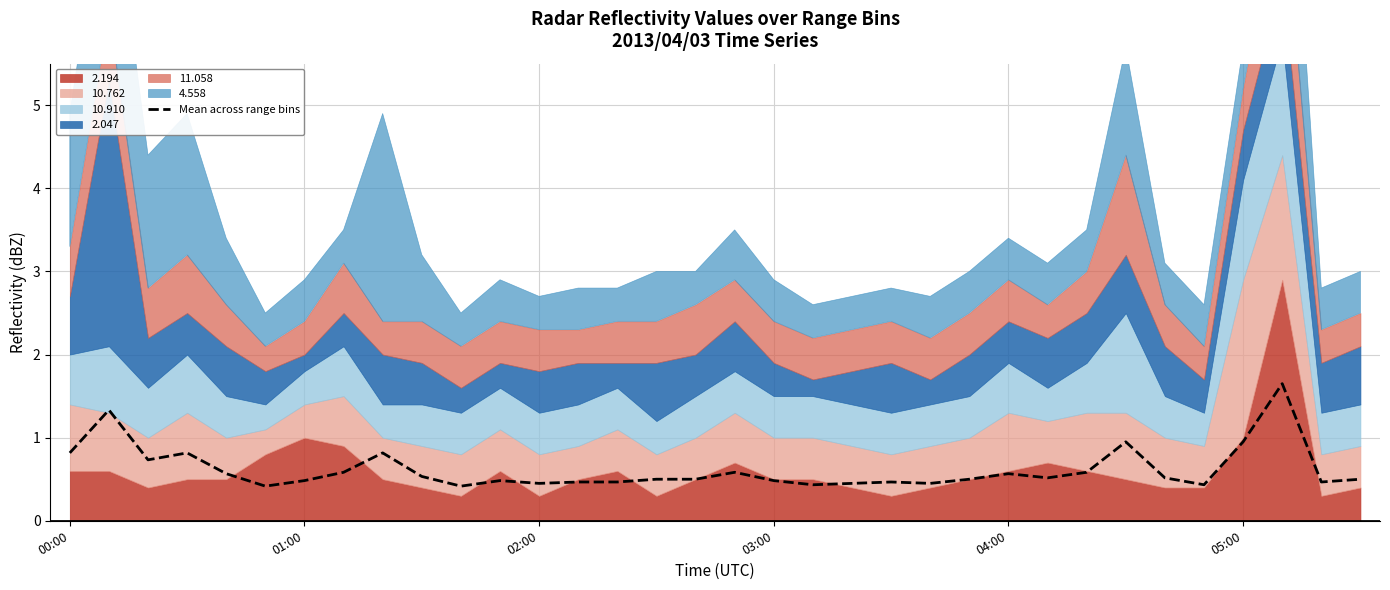

The chart shows a value of 0.4 at 05:00. True or false?

False